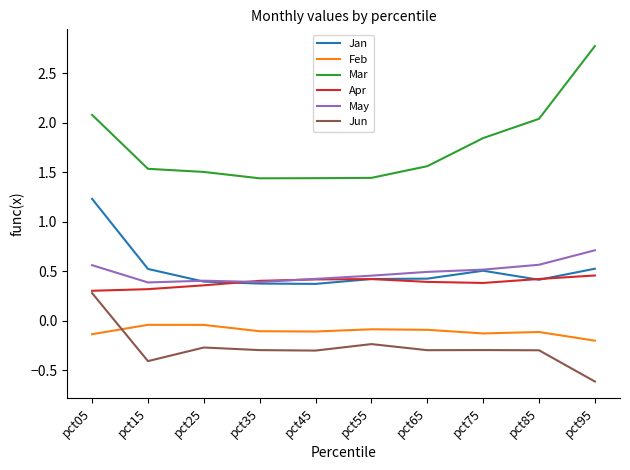

True or false: Mar and May intersect in this chart.

False